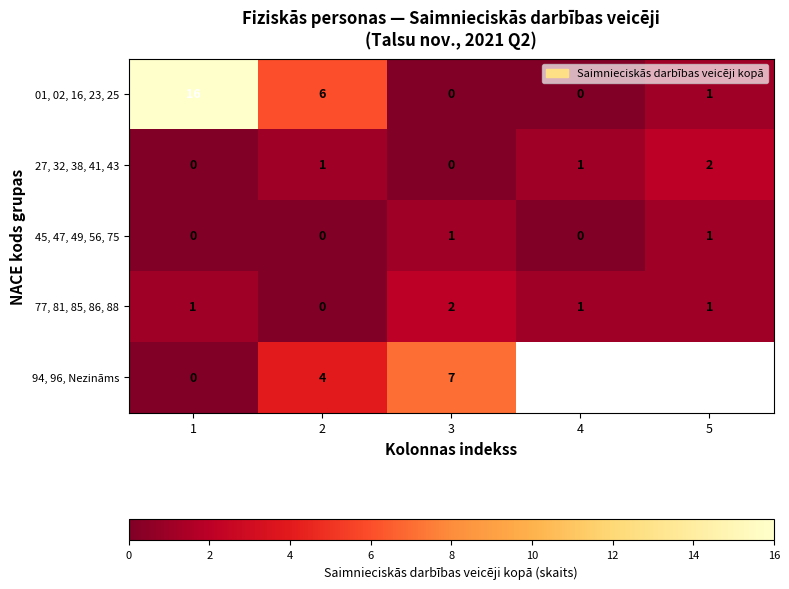

What is the spread (max minus min) of values at 2?

6